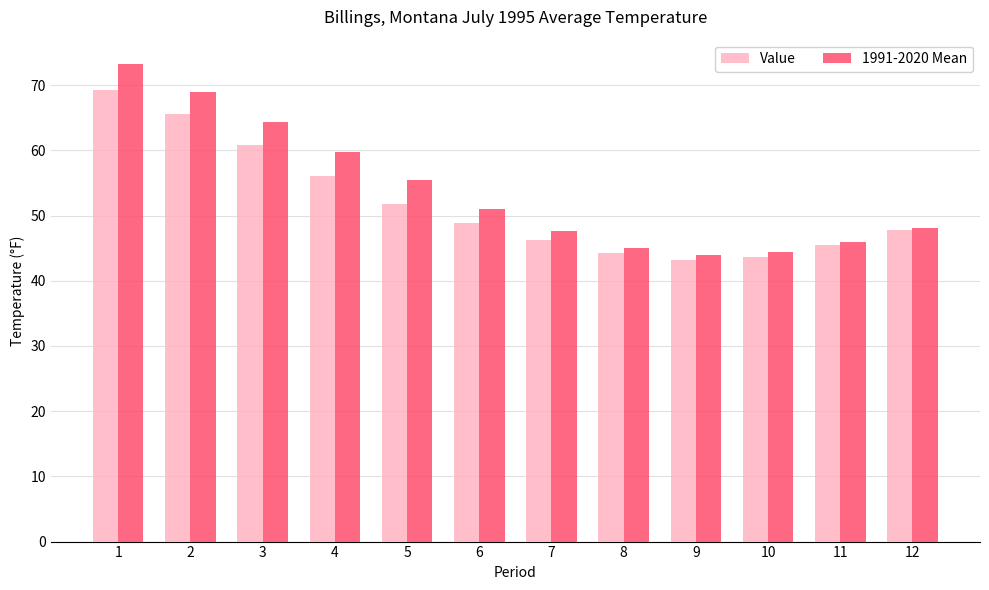

What is the value of the Value bar at the 1st from the left?

69.3